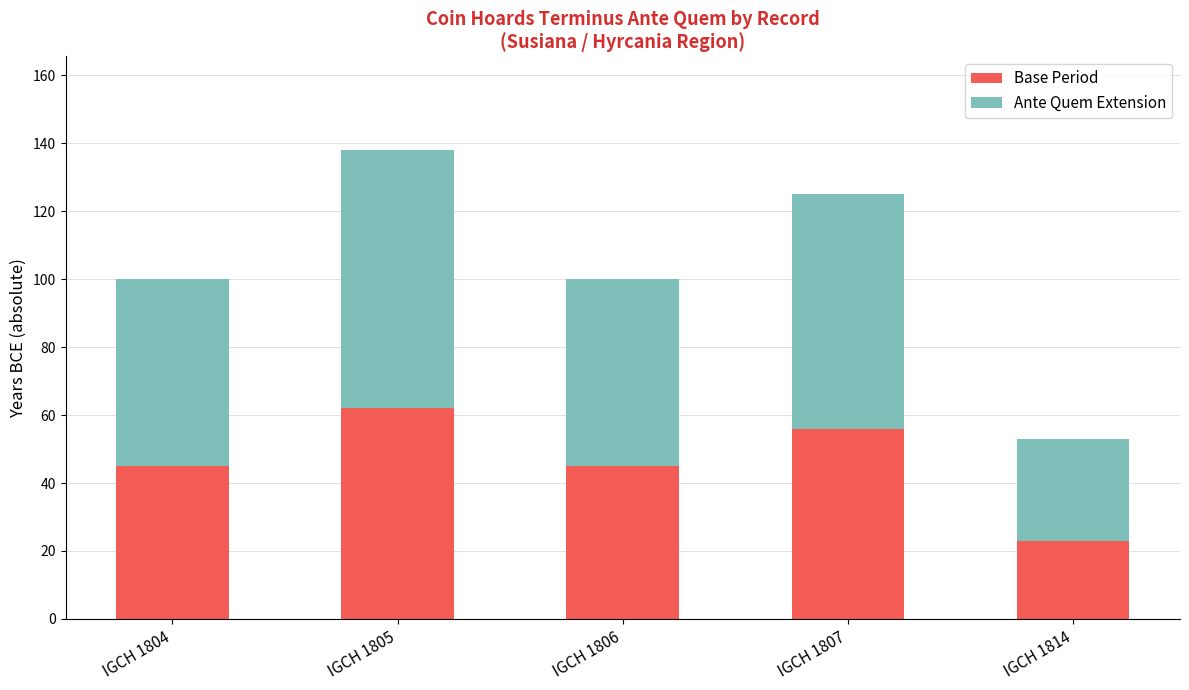

Reading right to left, list the values for the Base Period series.

IGCH 1814=23	IGCH 1807=56	IGCH 1806=45	IGCH 1805=62	IGCH 1804=45